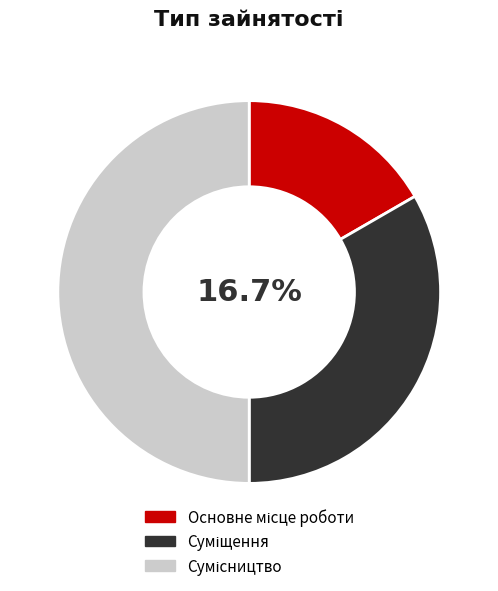

Which slice is the largest?

Сумісництво